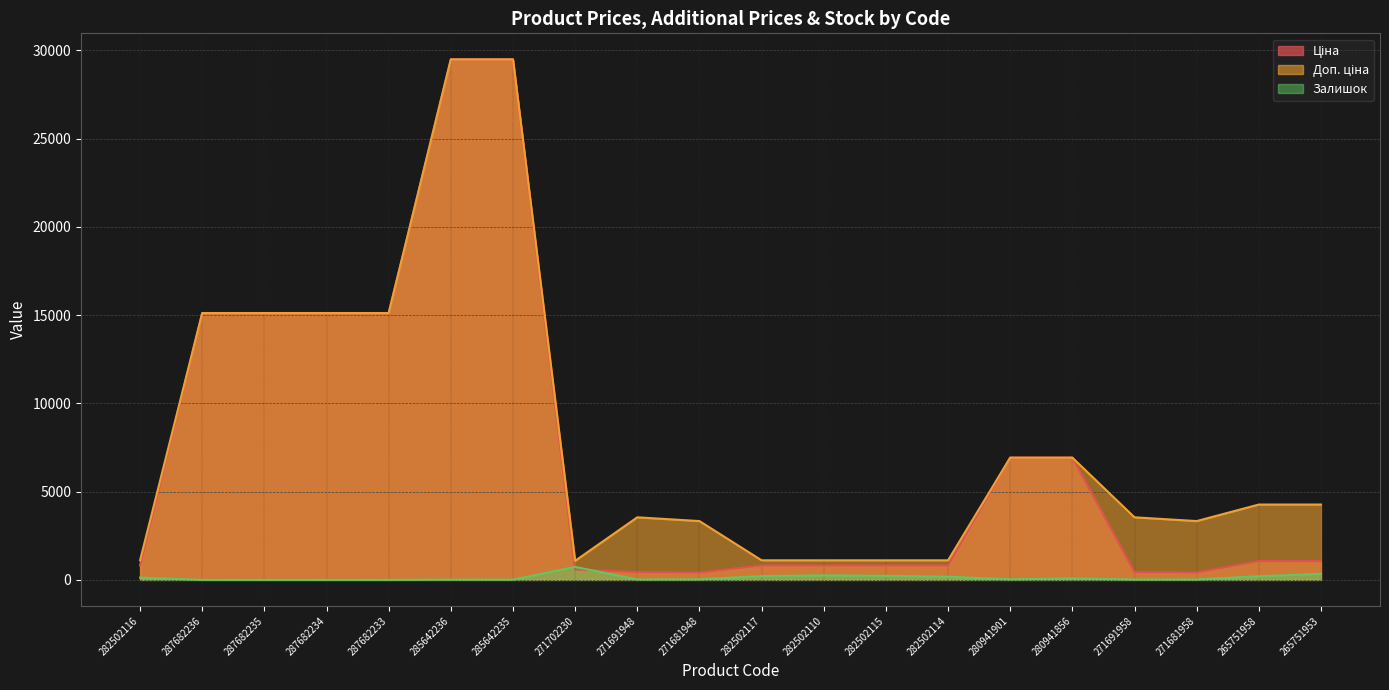

Reading right to left, list all the values displayed in this chart.

Ціна: 265751953=1067.3	265751958=1067.3	271681958=416.6	271691958=443.1	280941856=6925.7	280941901=6925.7	282502114=818.5	282502115=818.5	282502110=818.5	282502117=818.5	271681948=416.6	271691948=443.1	271702230=589.9	285642235=29491.5	285642236=29491.5	287682233=15120.0	287682234=15120.0	287682235=15120.0	287682236=15120.0	282502116=818.5
Доп. ціна: 265751953=4269.4	265751958=4269.4	271681958=3332.5	271691958=3545.0	280941856=6925.7	280941901=6925.7	282502114=1109.2	282502115=1109.2	282502110=1109.2	282502117=1109.2	271681948=3332.5	271691948=3545.0	271702230=1081.7	285642235=29491.5	285642236=29491.5	287682233=15120.0	287682234=15120.0	287682235=15120.0	287682236=15120.0	282502116=1109.2
Залишок: 265751953=342.0	265751958=206.0	271681958=22.0	271691958=19.0	280941856=81.0	280941901=31.0	282502114=178.0	282502115=229.0	282502110=256.0	282502117=215.0	271681948=30.0	271691948=22.0	271702230=736.0	285642235=13.0	285642236=16.0	287682233=0.0	287682234=0.0	287682235=0.0	287682236=0.0	282502116=125.0